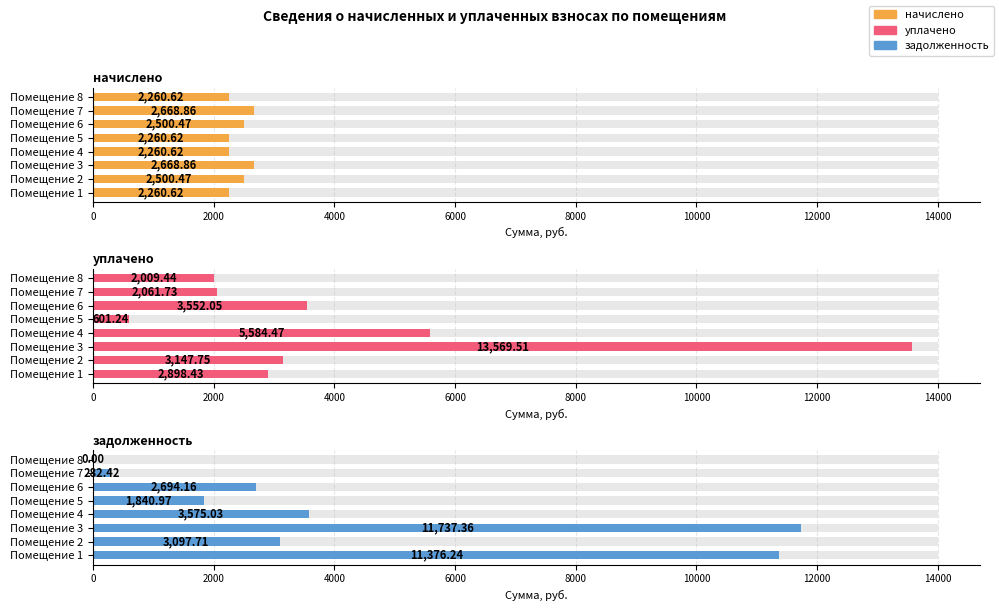

At how many categories does at least one series exceed 13552?

1